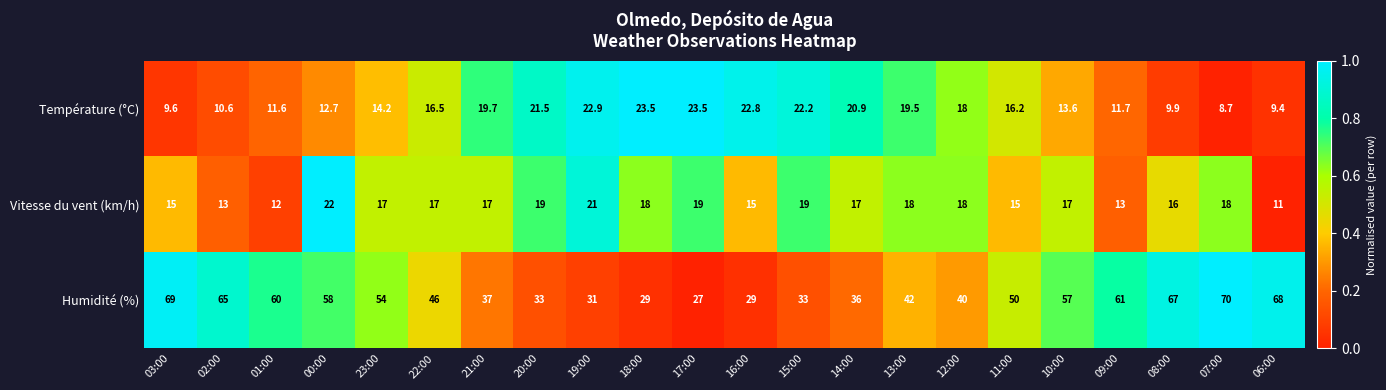

Count the number of categories in the chart.

22